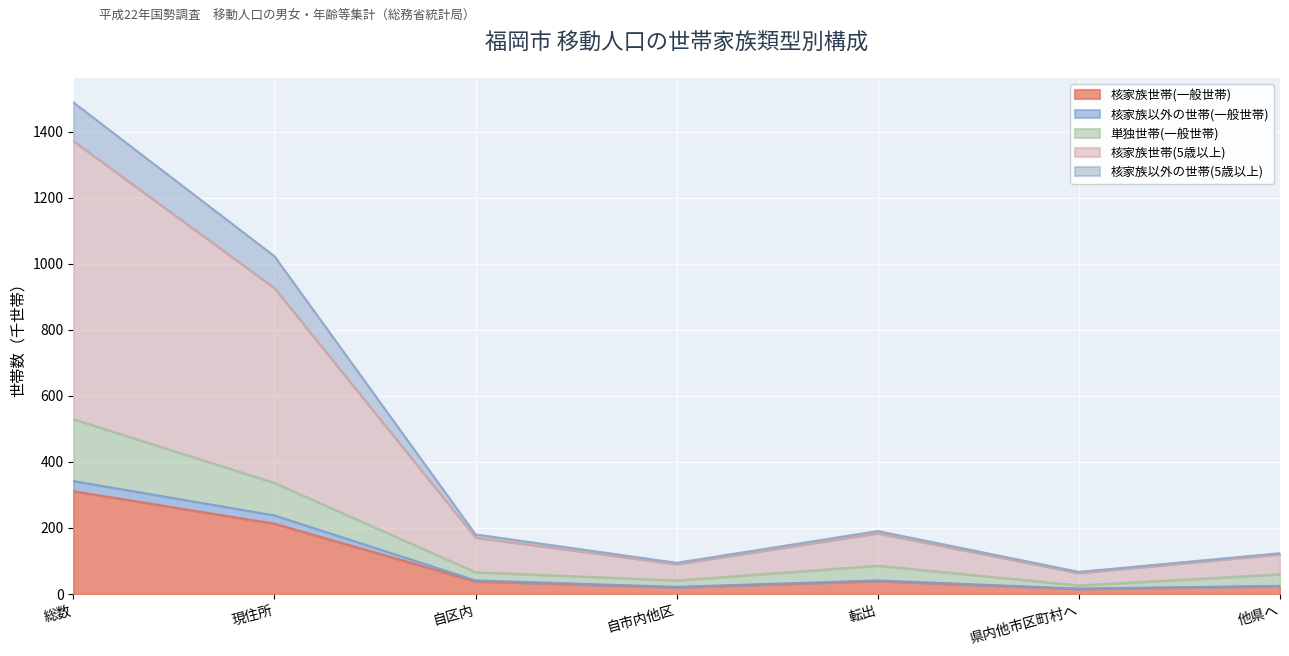

What is the total value across all series at 自区内?

180.5